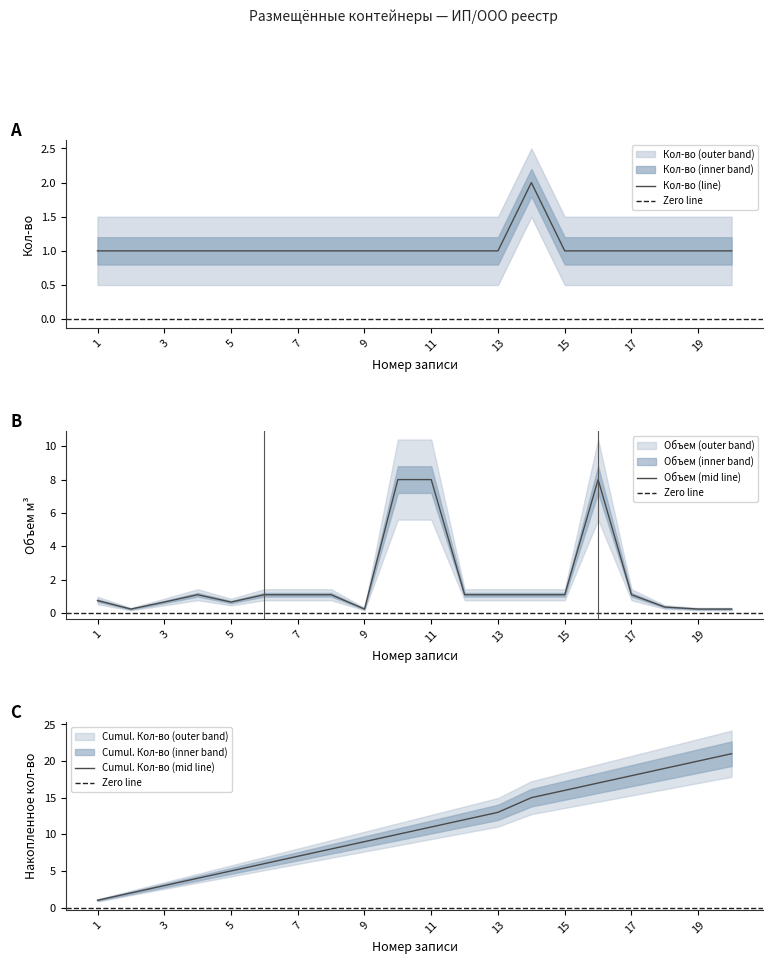

True or false: Cumulative Кол-во and Кол-во (containers) cross at least once.

False